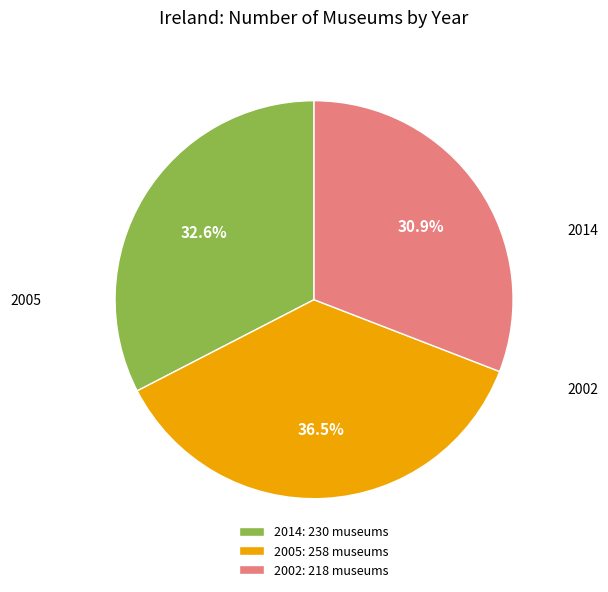

Does any single category account for the majority?

No